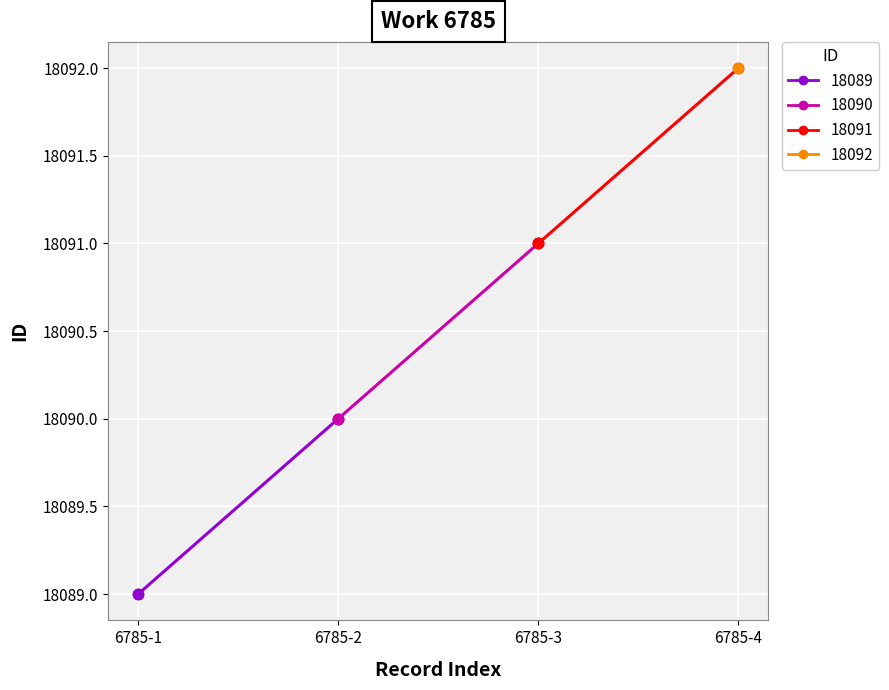

Approximately how many times larger is the value at 2 compared to 0?

1.0